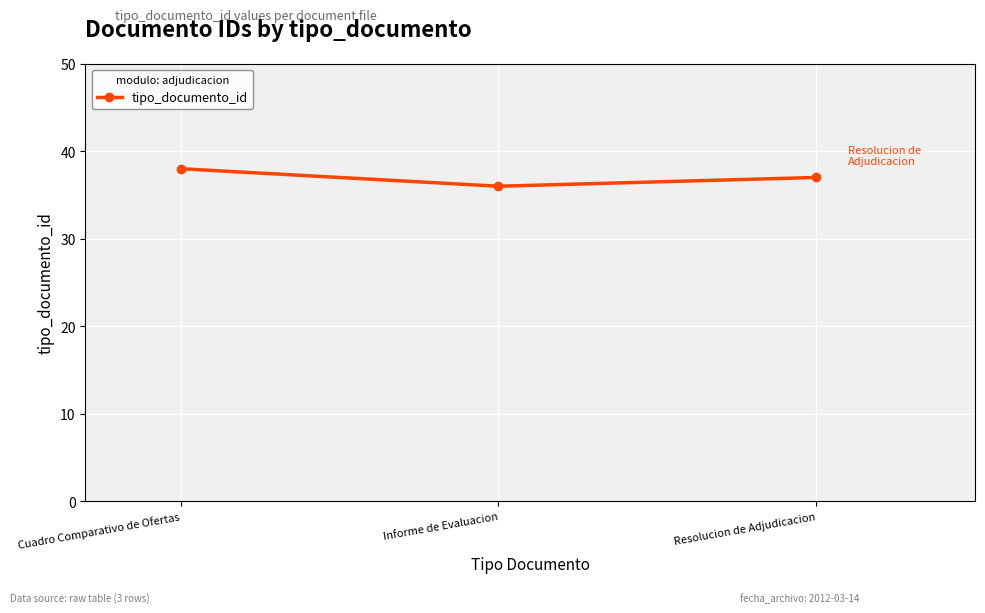

Which has a higher value, Informe de Evaluacion or Resolucion de Adjudicacion?

Resolucion de Adjudicacion